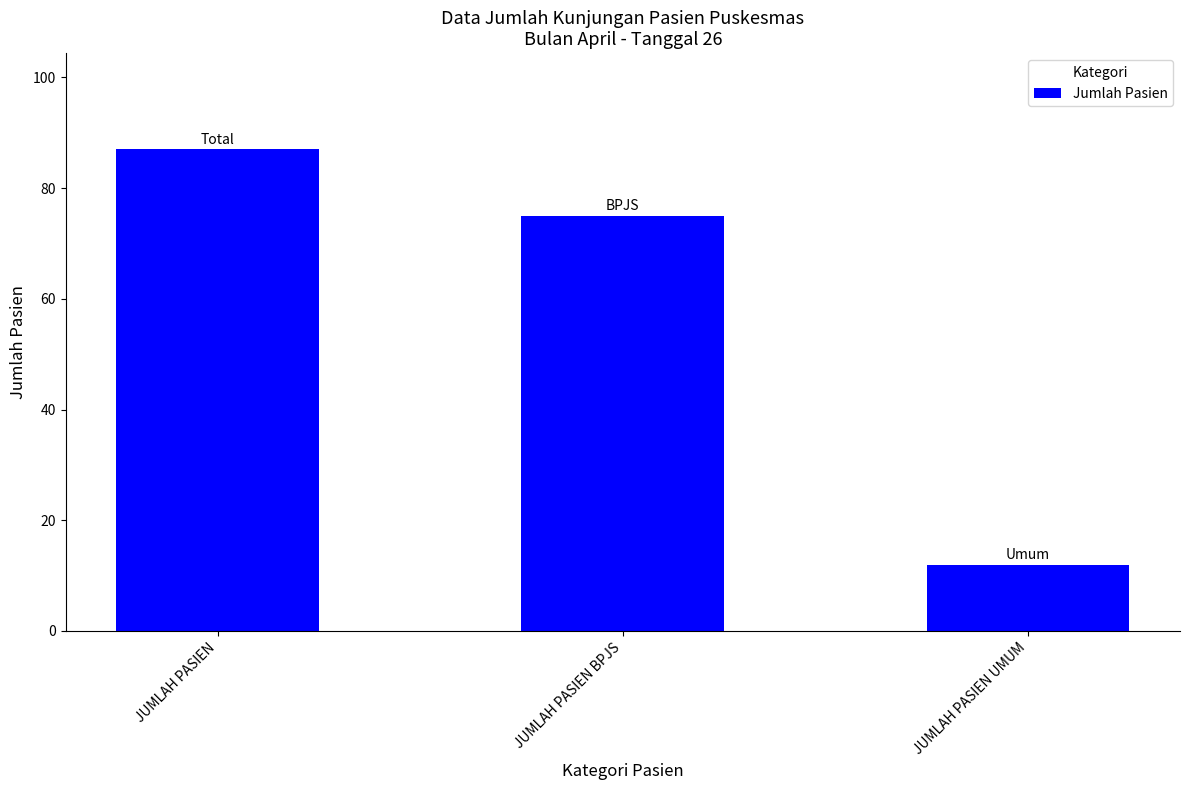

What is the label of the 2nd bar from the left?

JUMLAH PASIEN BPJS